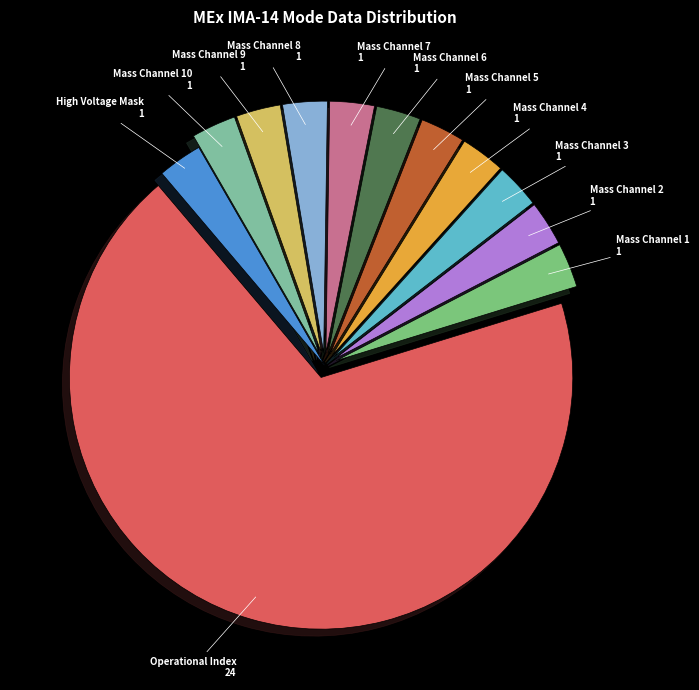

How many slices are in this pie chart?

12